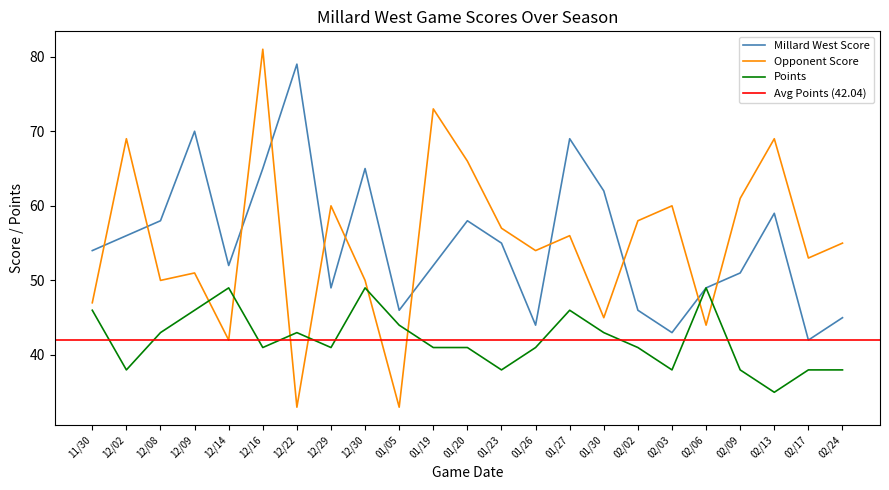

Reading right to left, list all the values displayed in this chart.

Millard West Score: 02/24=45	02/17=42	02/13=59	02/09=51	02/06=49	02/03=43	02/02=46	01/30=62	01/27=69	01/26=44	01/23=55	01/20=58	01/19=52	01/05=46	12/30=65	12/29=49	12/22=79	12/16=65	12/14=52	12/09=70	12/08=58	12/02=56	11/30=54
Opponent Score: 02/24=55	02/17=53	02/13=69	02/09=61	02/06=44	02/03=60	02/02=58	01/30=45	01/27=56	01/26=54	01/23=57	01/20=66	01/19=73	01/05=33	12/30=50	12/29=60	12/22=33	12/16=81	12/14=42	12/09=51	12/08=50	12/02=69	11/30=47
Points: 02/24=38	02/17=38	02/13=35	02/09=38	02/06=49	02/03=38	02/02=41	01/30=43	01/27=46	01/26=41	01/23=38	01/20=41	01/19=41	01/05=44	12/30=49	12/29=41	12/22=43	12/16=41	12/14=49	12/09=46	12/08=43	12/02=38	11/30=46